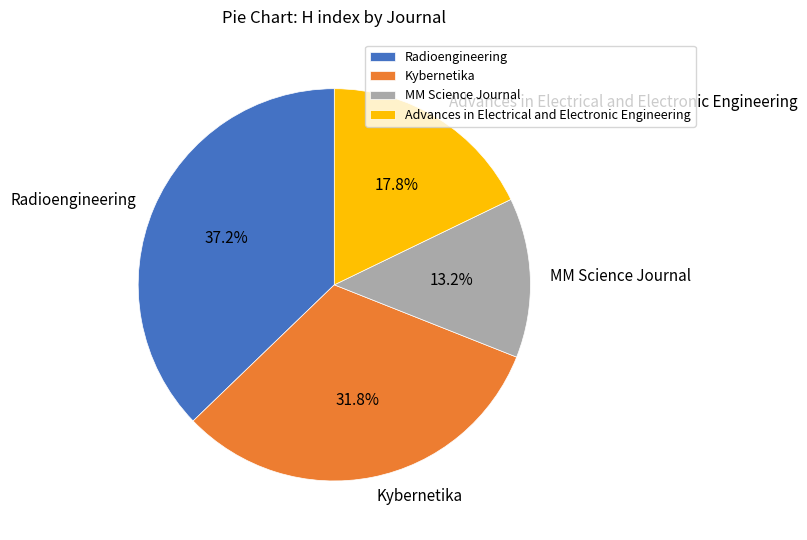

What percentage is the MM Science Journal slice, to the nearest percent?

13%